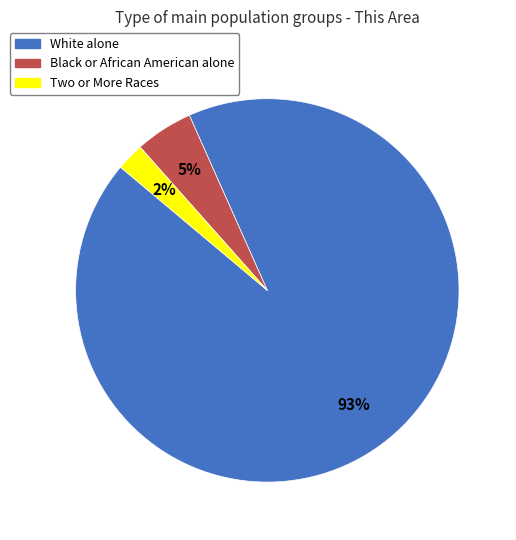

To the nearest percent, what is the average slice percentage?

33%